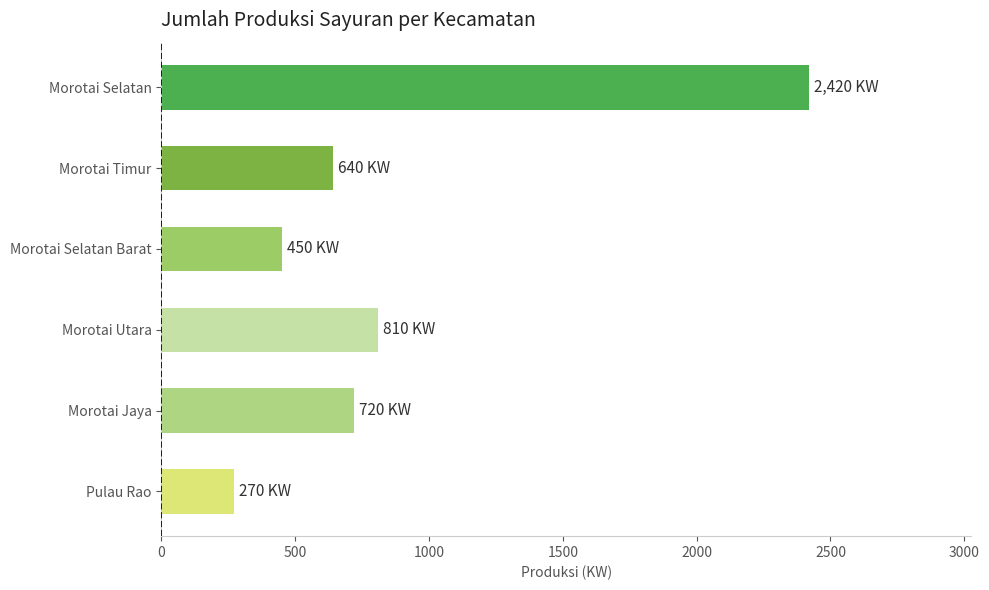

What is the smallest value displayed?

270